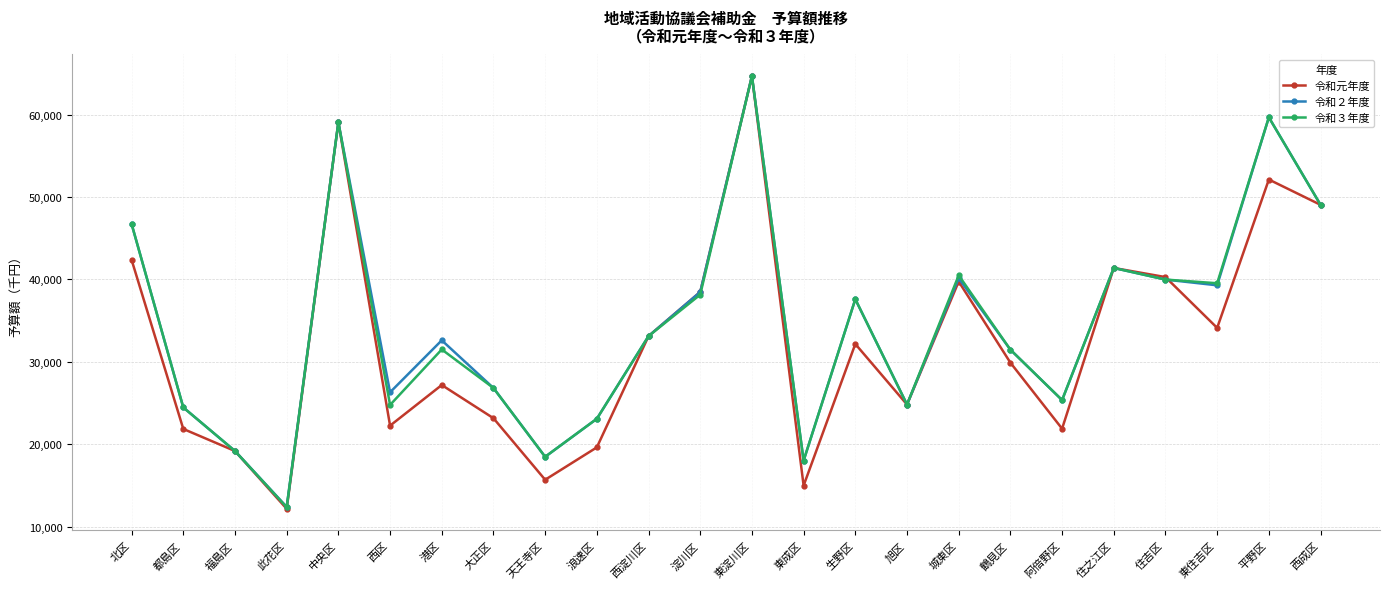

What is the difference between the 令和３年度 values at 都島区 and 住之江区?

16915